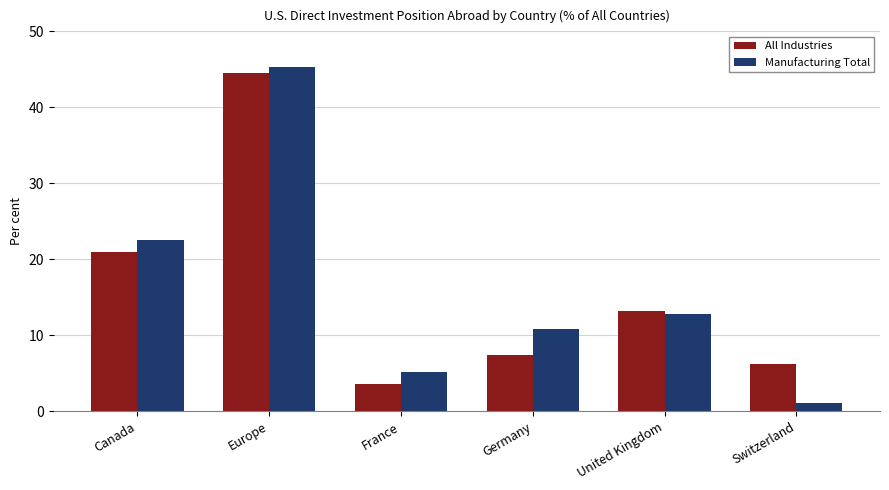

Rank the categories by All Industries value from highest to lowest.

Europe, Canada, United Kingdom, Germany, Switzerland, France